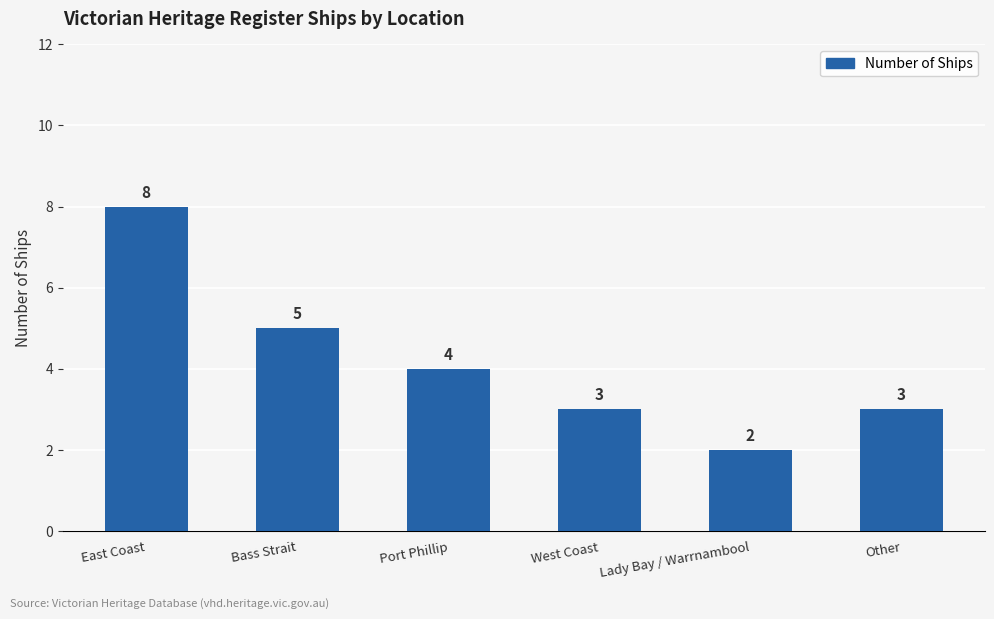

Is it true that the value at Bass Strait is 2?

False